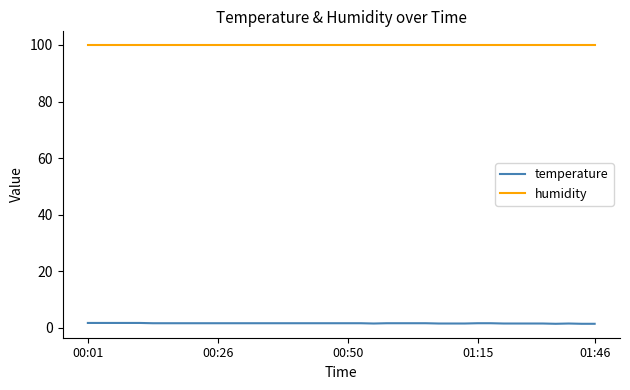

What is the highest value of the humidity series?

99.9